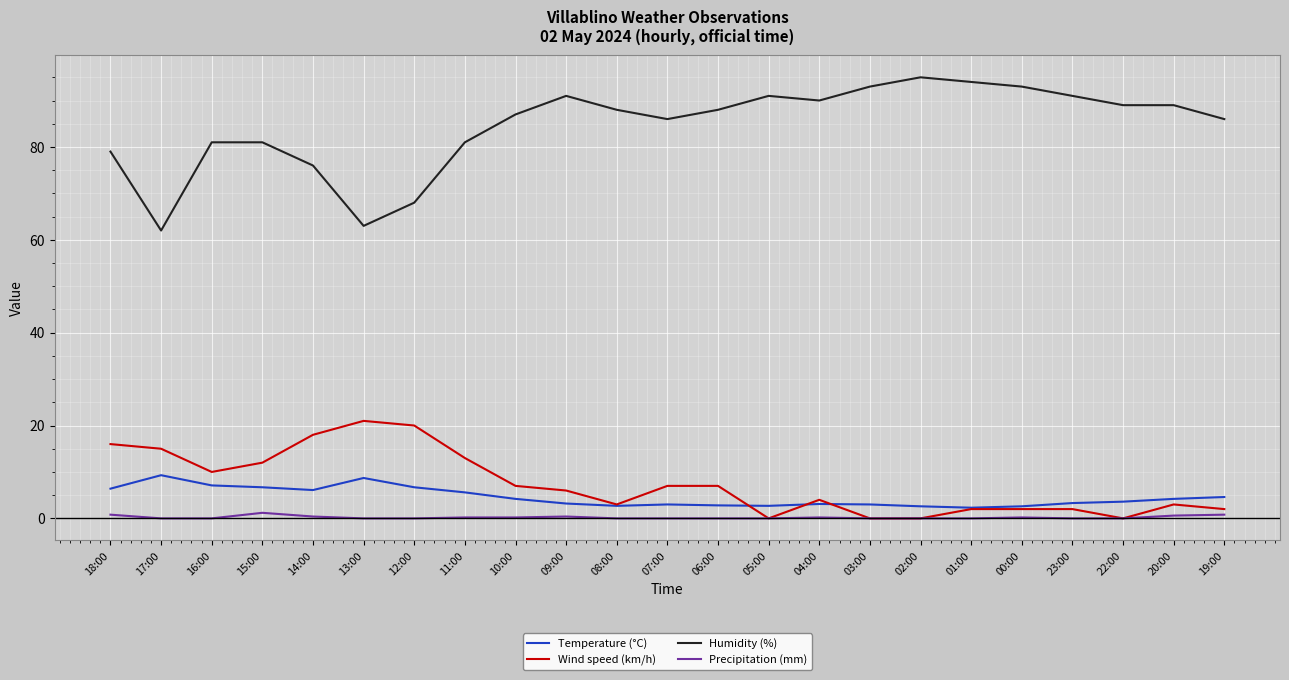

Which series has the widest spread of values?

Humidity (%)